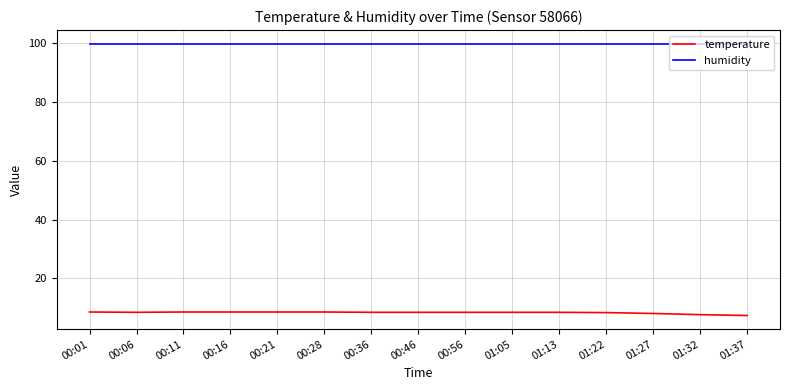

Is it true that humidity equals 42.9 at 00:21?

False